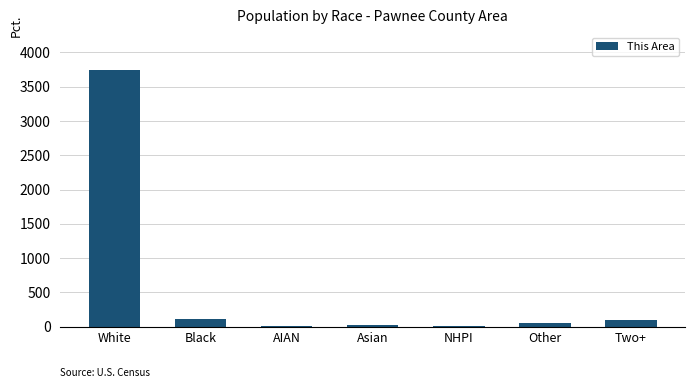

The chart shows a value of 3737 at White. True or false?

True